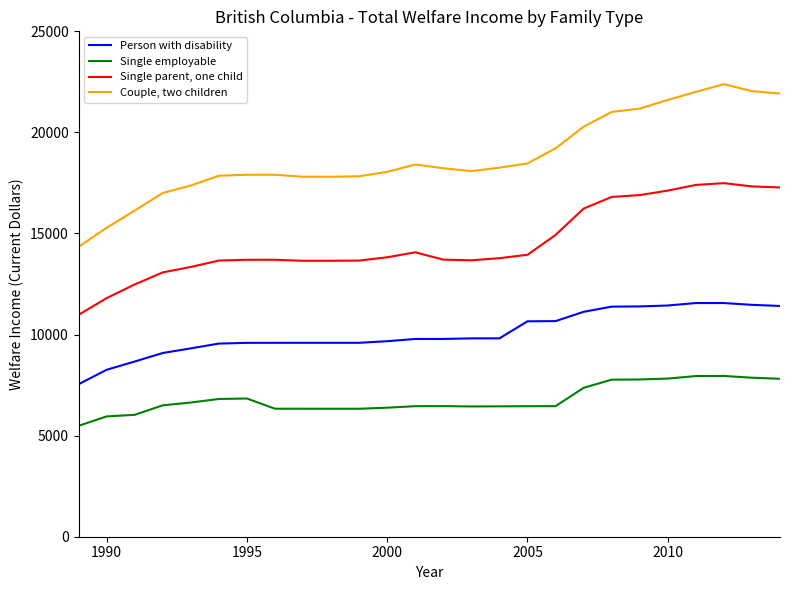

Which series has the widest spread of values?

Couple, two children